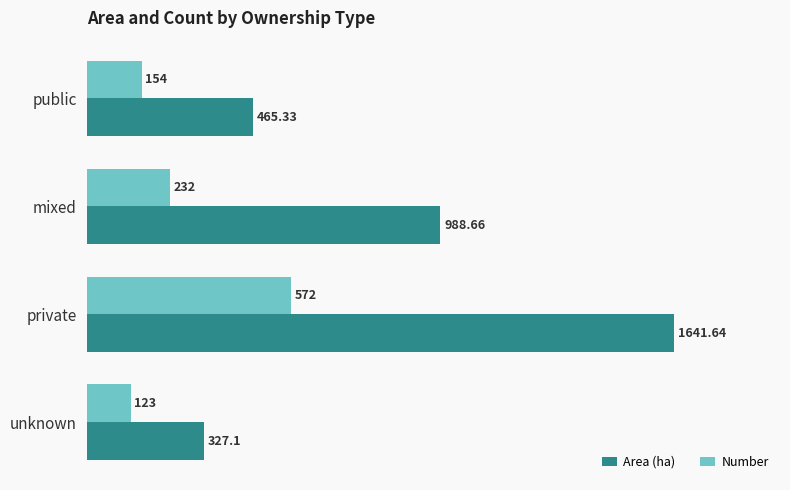

At which category is the sum across all series the highest?

private